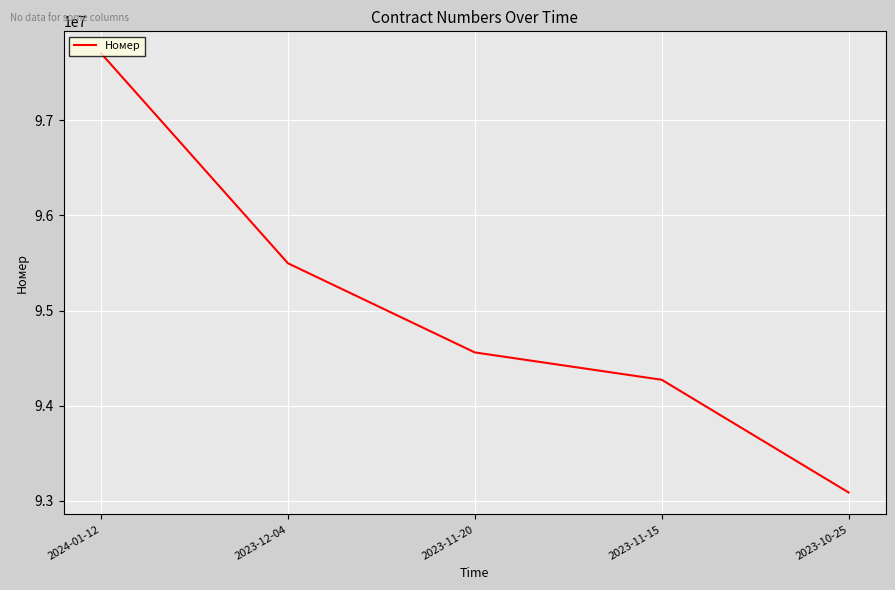

What is the smallest value displayed?

93088961